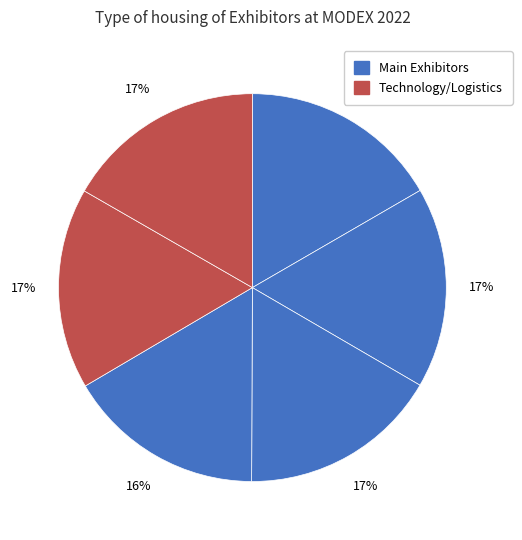

Does any single category account for the majority?

No